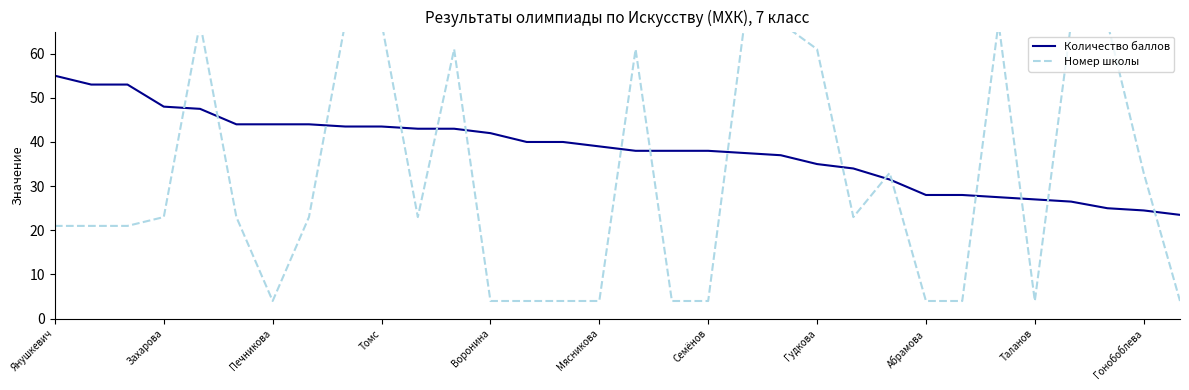

The Количество баллов series shows 37.0 at 20. True or false?

True